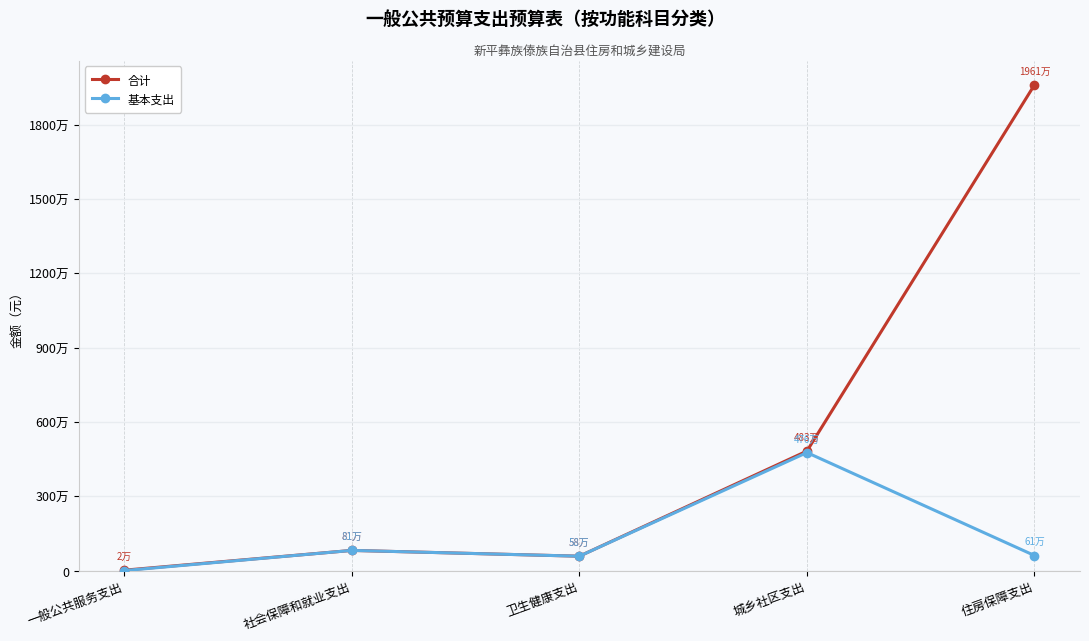

How many interior local valleys does the 基本支出 series have?

1